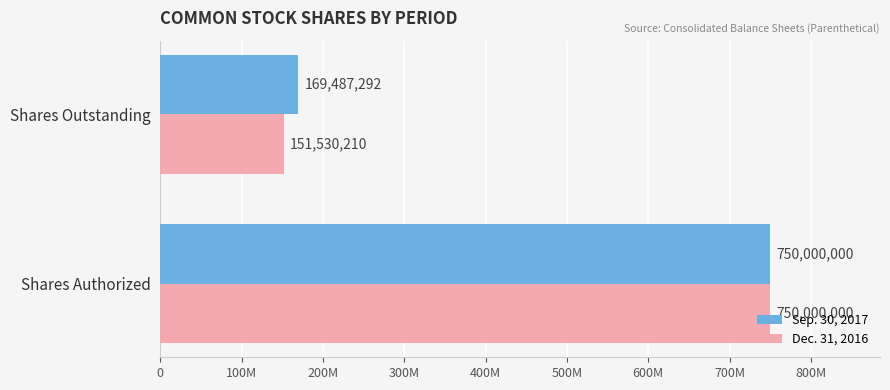

What are all the series names shown in the legend?

Sep. 30, 2017, Dec. 31, 2016